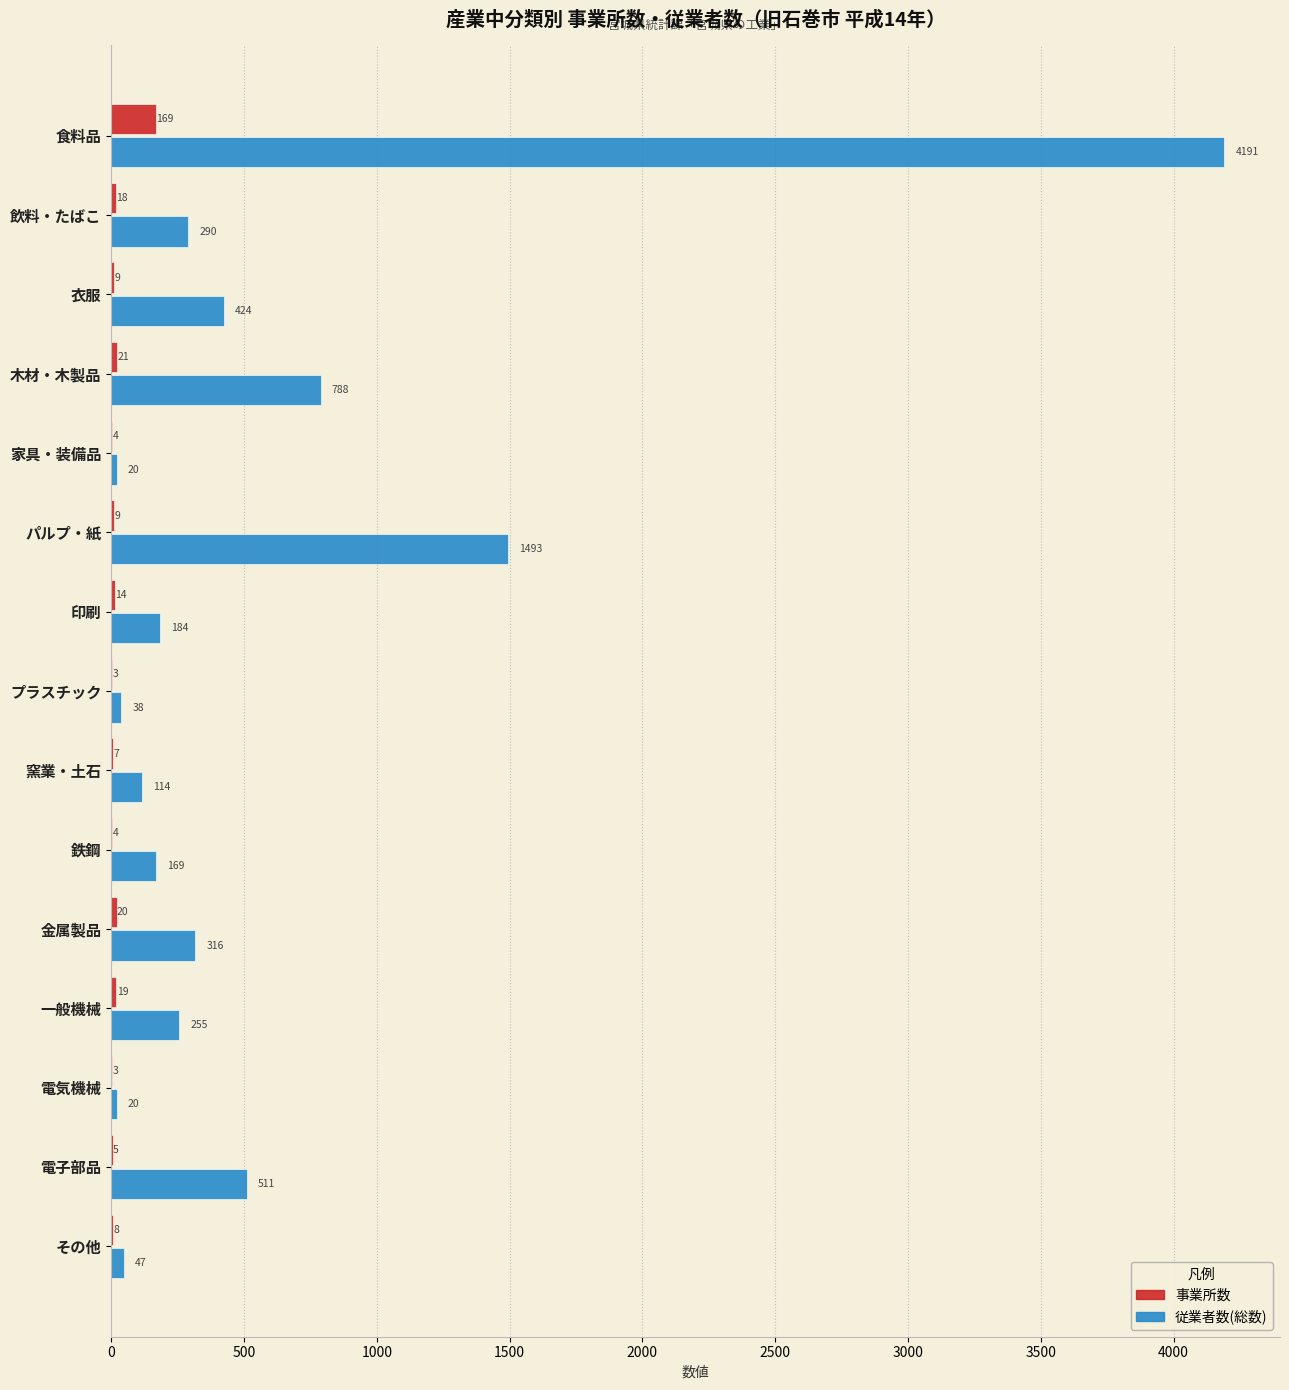

What is the sum of all 事業所数 values?

313